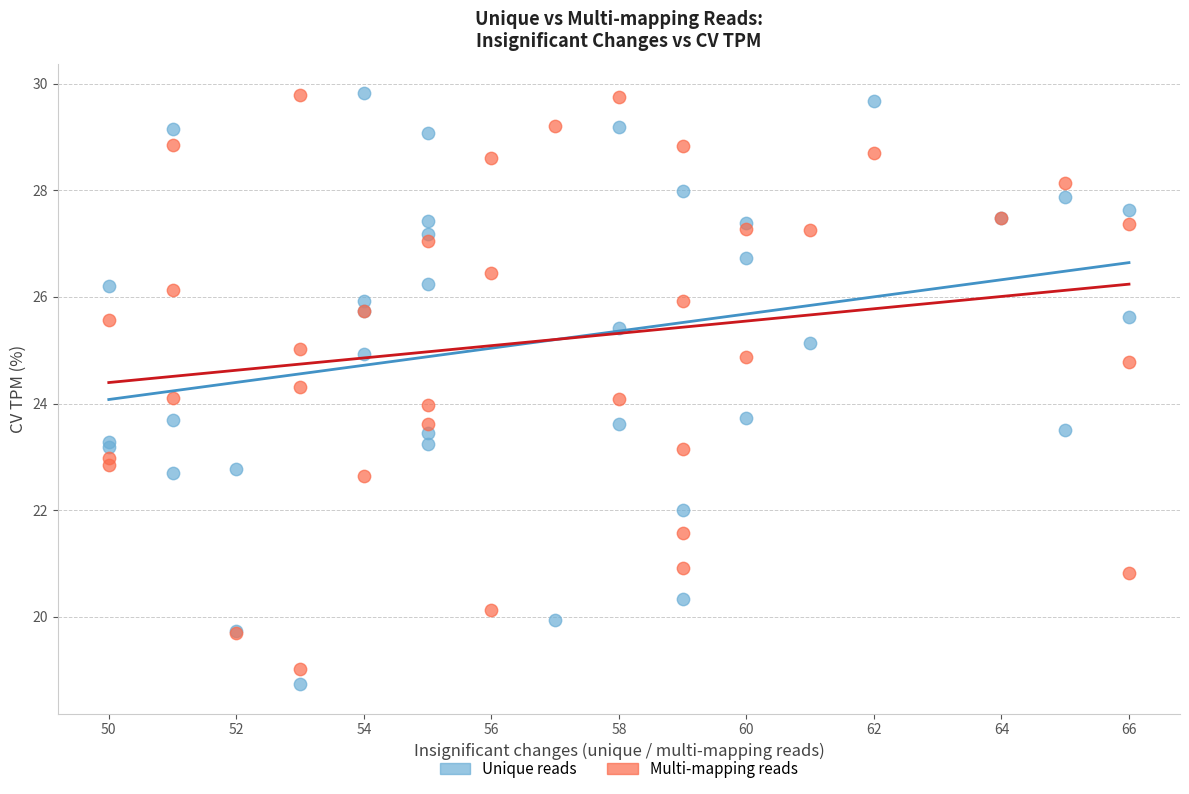

What are all the series names shown in the legend?

Unique reads, Multi-mapping reads